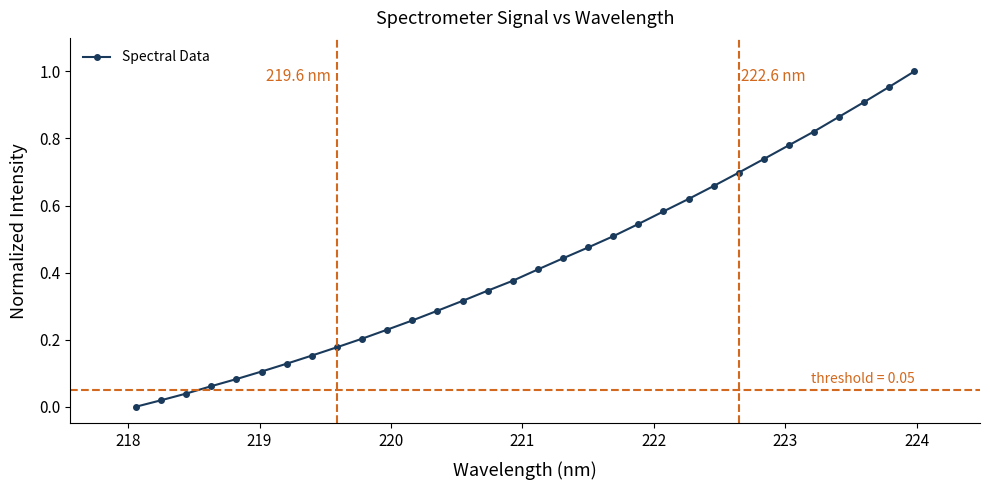

True or false: there are more than 2 points higher than both neighbors.

False